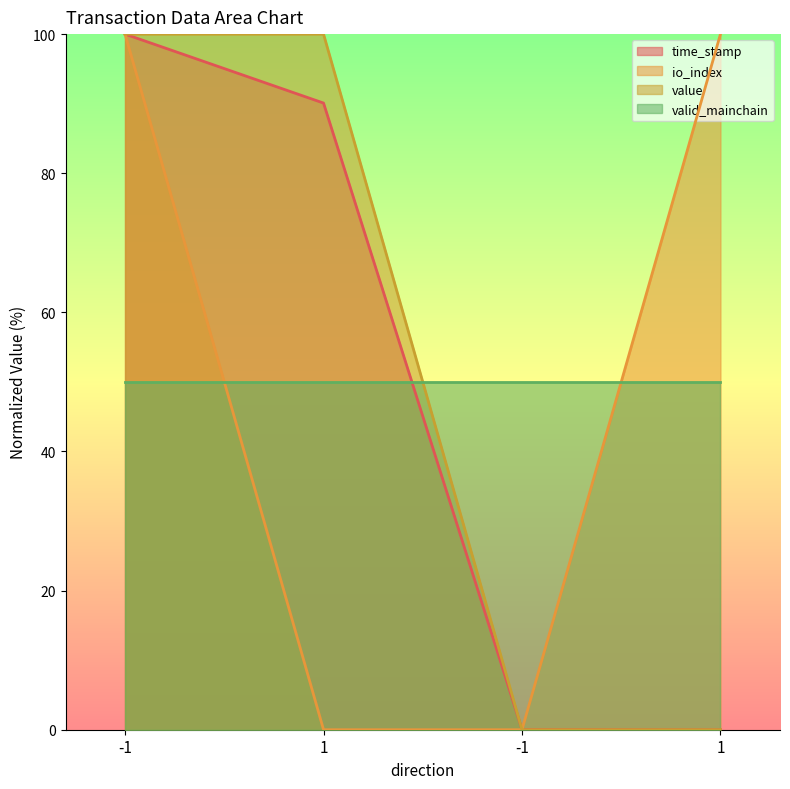

Where do time_stamp and io_index first cross each other?

-1 and 1